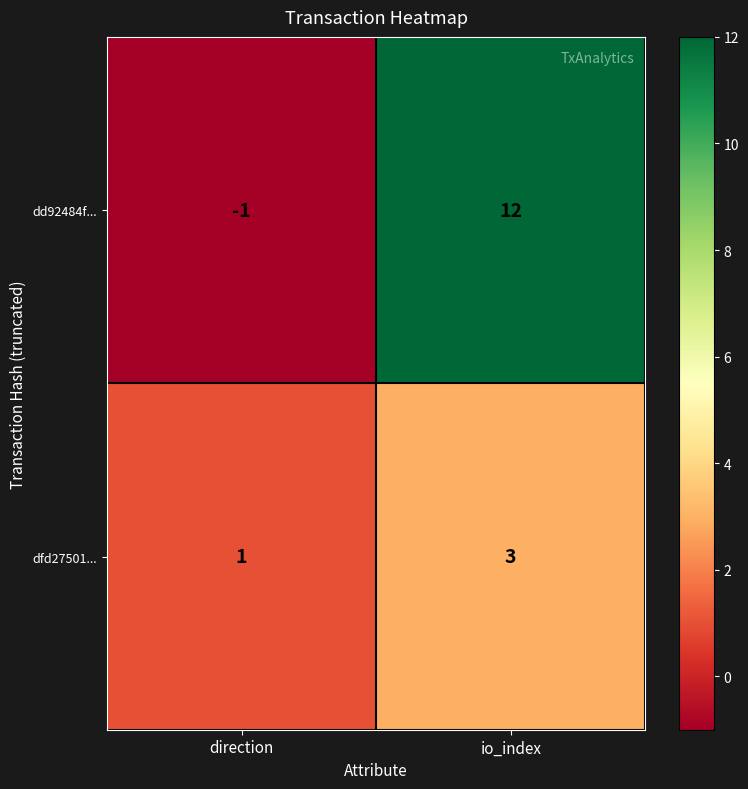

Between direction and io_index, which series saw the biggest shift?

dd92484f...